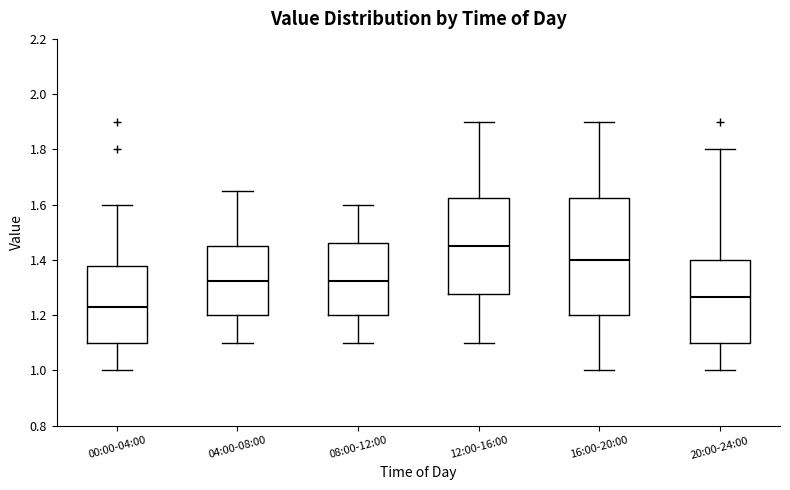

Where does the median line of the box for 12:00-16:00 sit on the y-axis? The values are not printed on the chart, so give them approximately, as read against the axis.

1.46